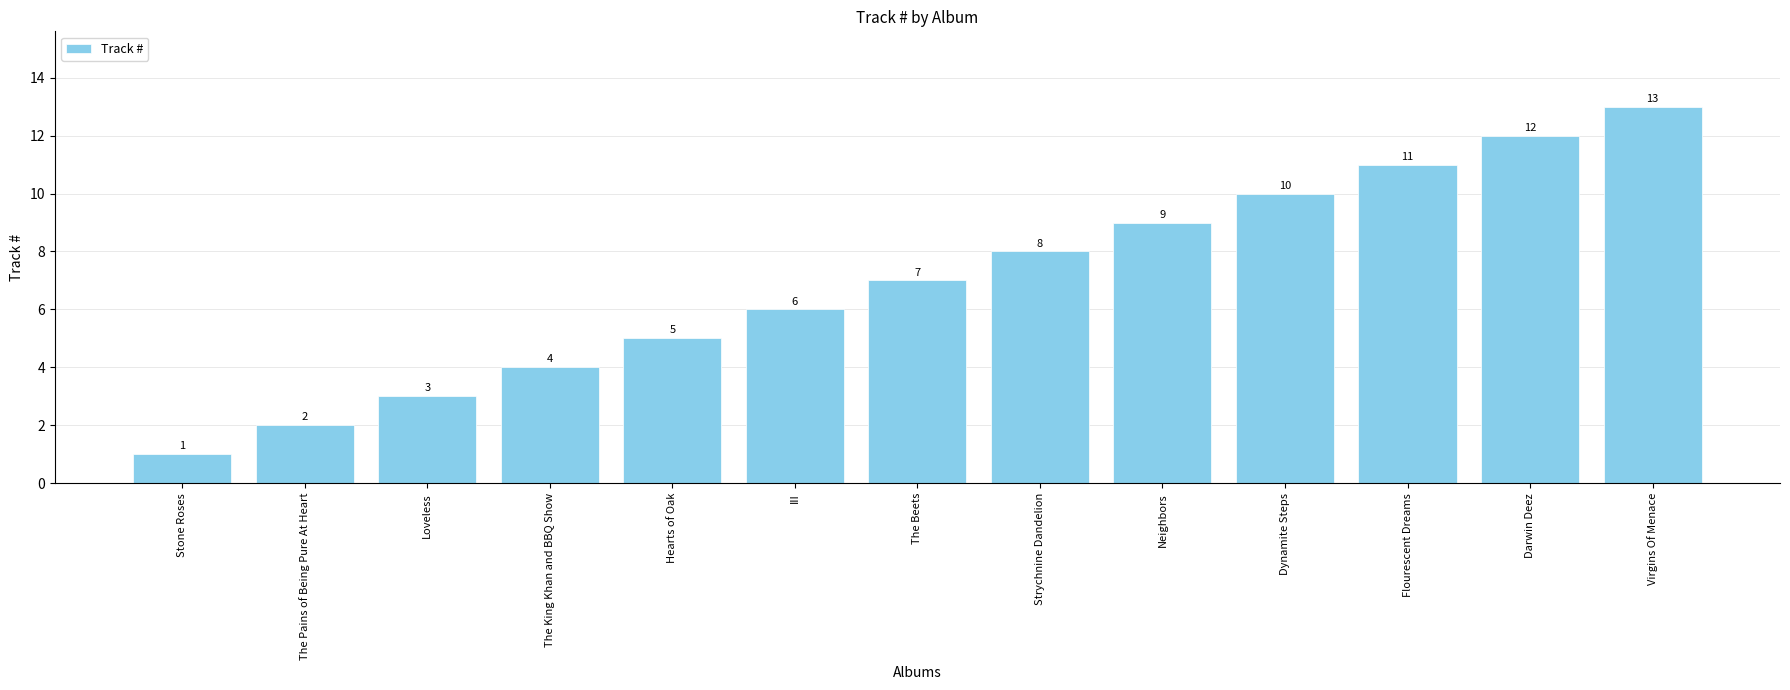

Approximately how many times larger is the value at Darwin Deez compared to The King Khan and BBQ Show?

3.0